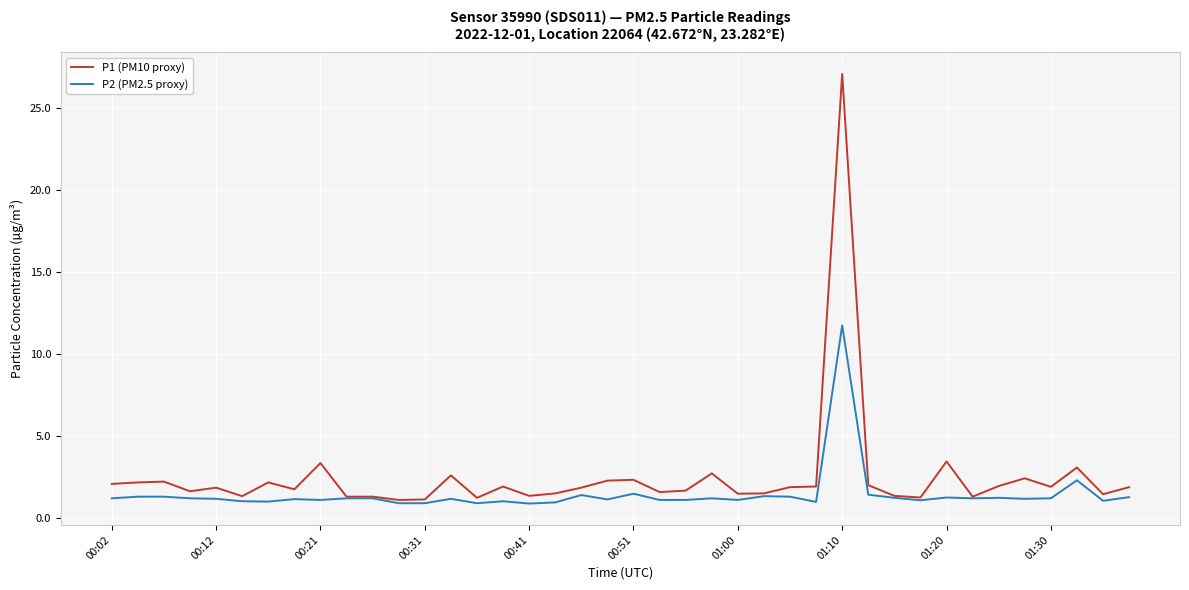

Which series has the widest spread of values?

P1 (PM10 proxy)